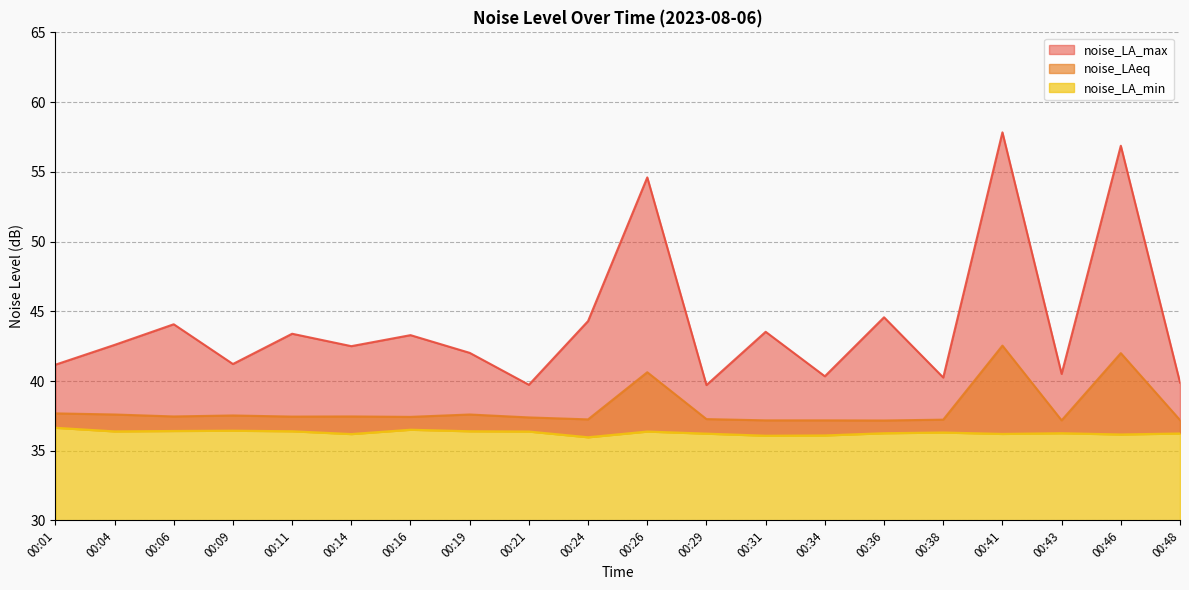

What is the maximum value shown in the chart?

57.8